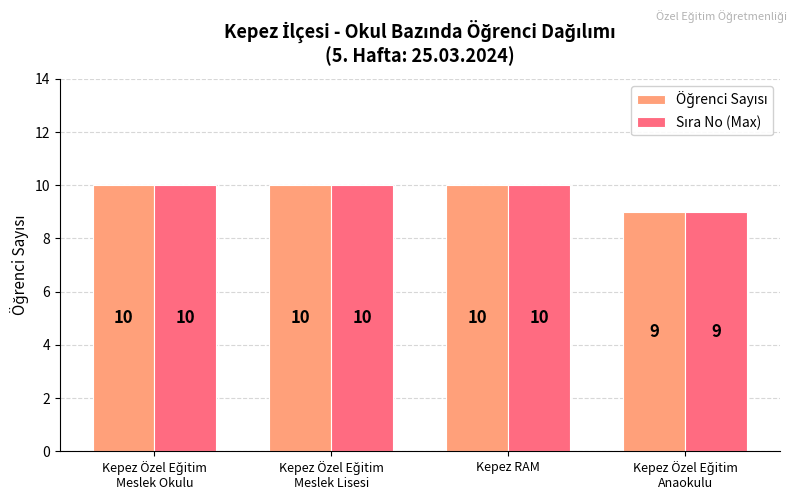

How many data points does each series have?

4